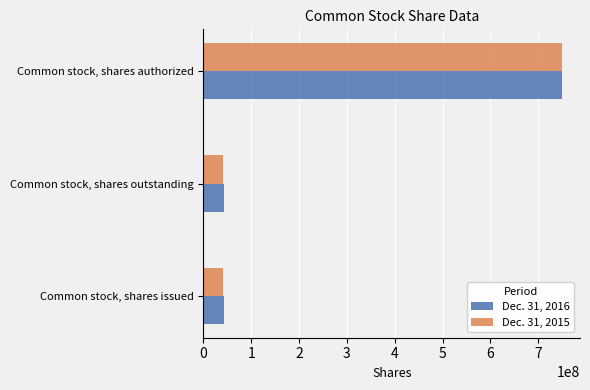

Is it true that Dec. 31, 2016 equals 72462218 at Common stock, shares issued?

False